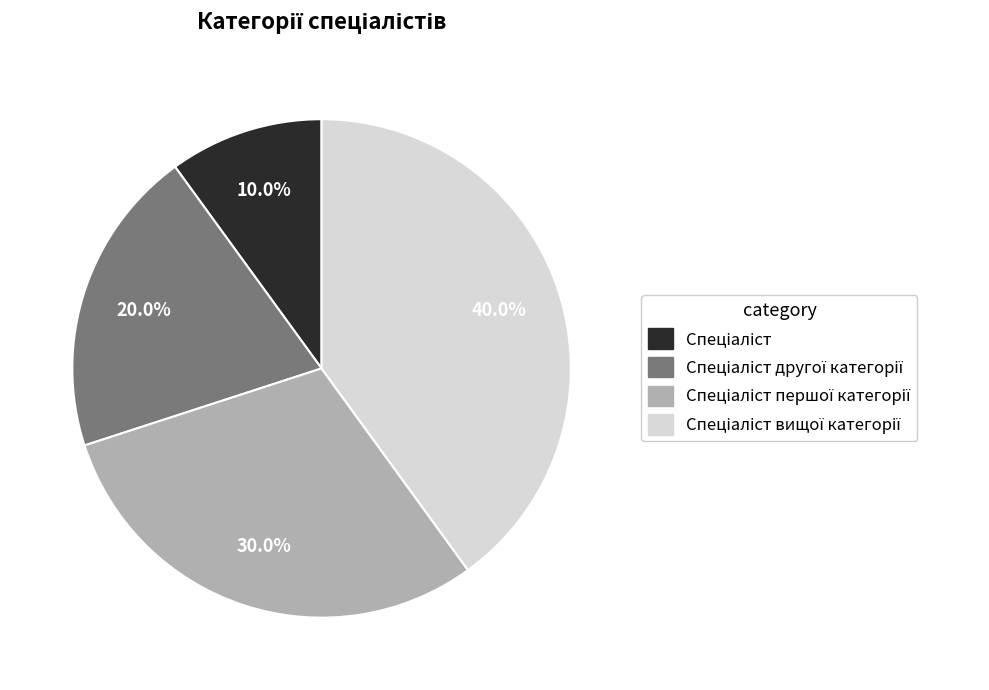

Does any single category account for the majority?

No